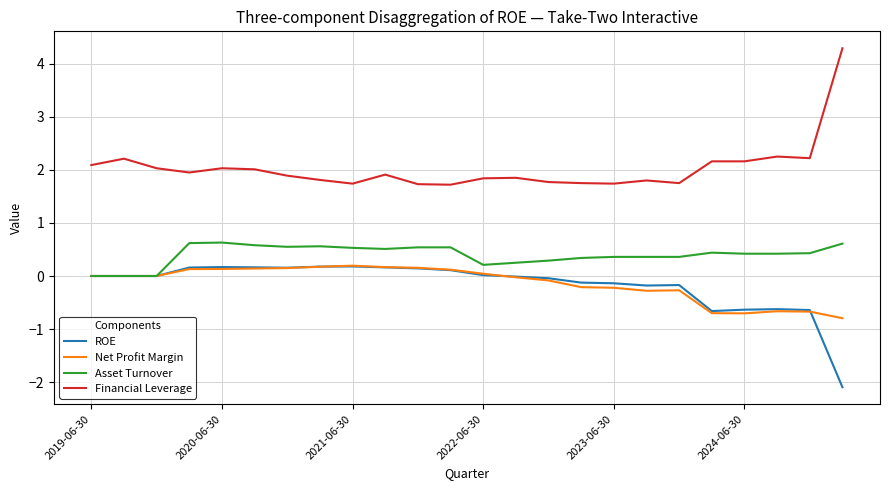

What is the greatest value displayed?

4.3